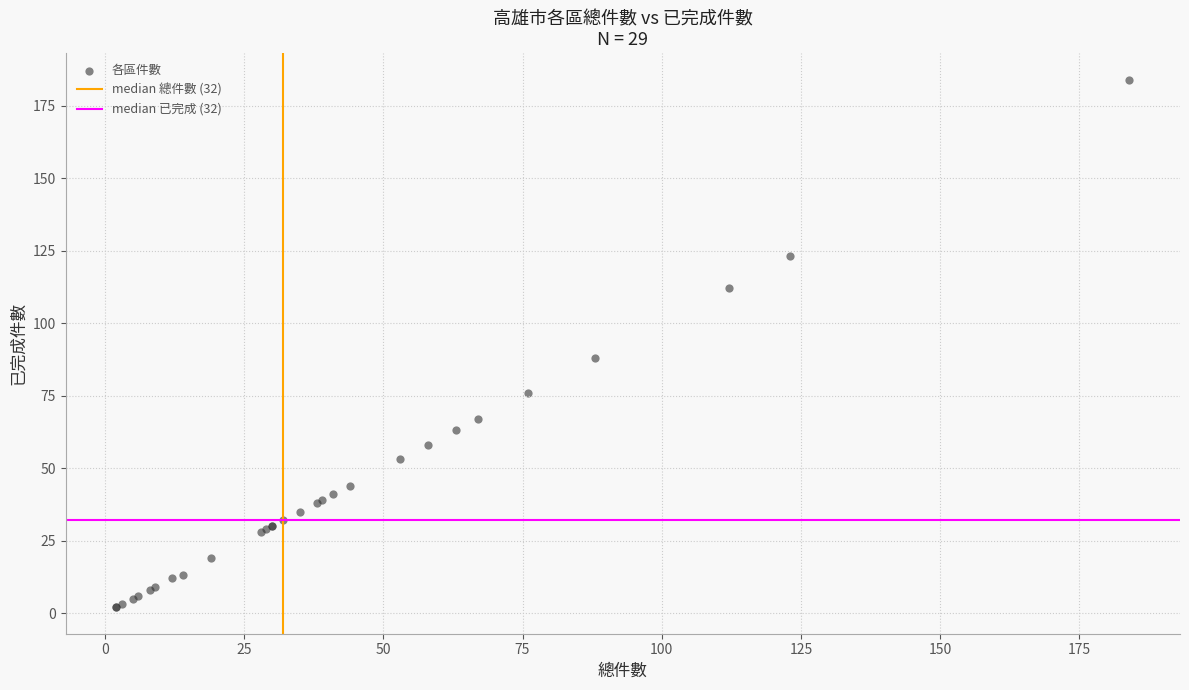

What Y value in the scatter plot is closest to 93?

88